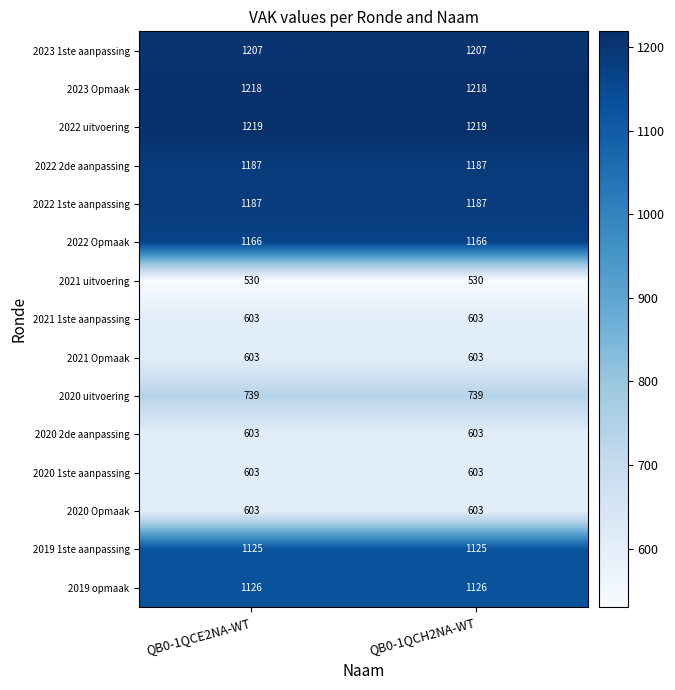

What is the sum of all 2021 1ste aanpassing values?

1206